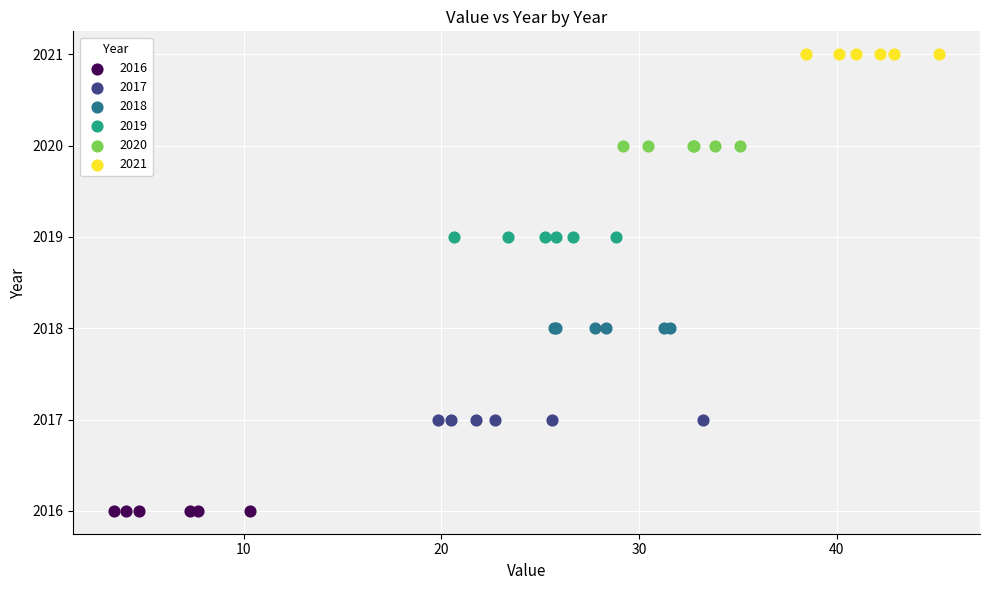

Which series reaches the maximum Y coordinate?

2021